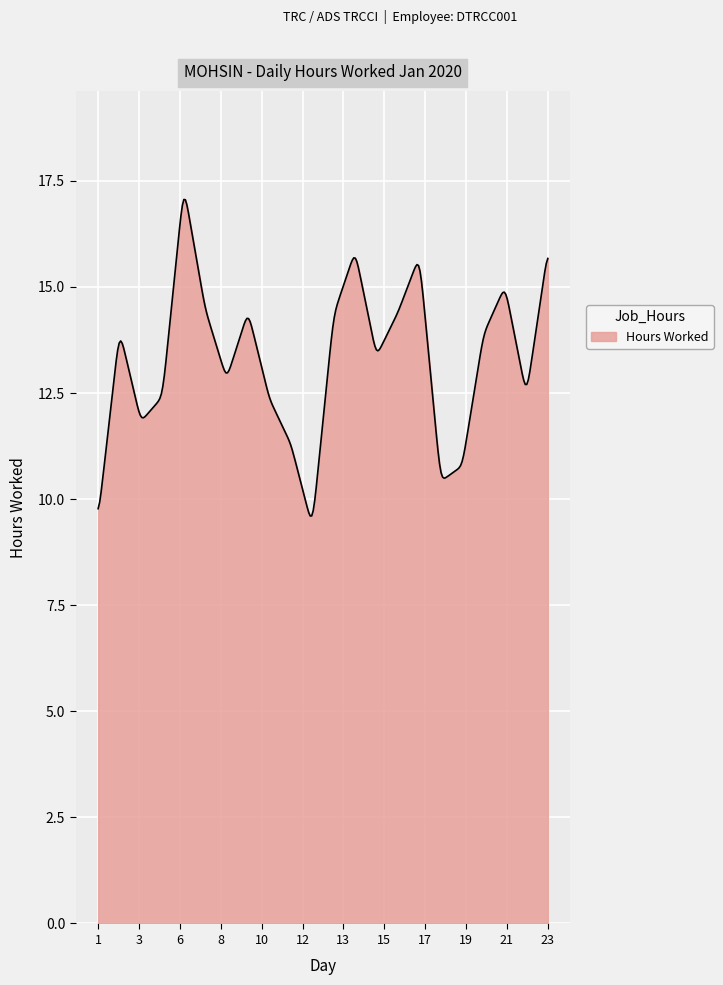

What is the maximum value shown in the chart?

17.1